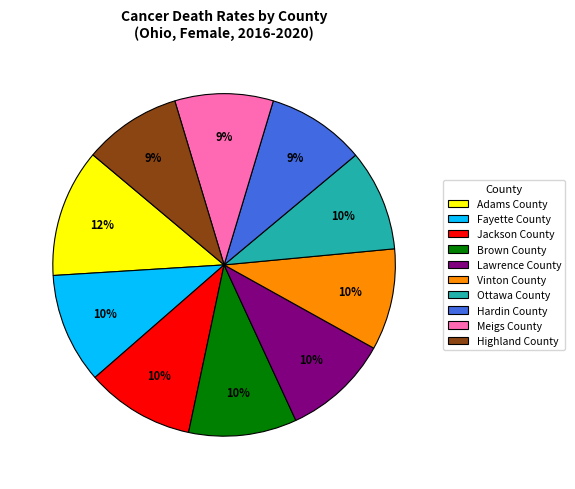

Is Lawrence County the majority of the pie?

No